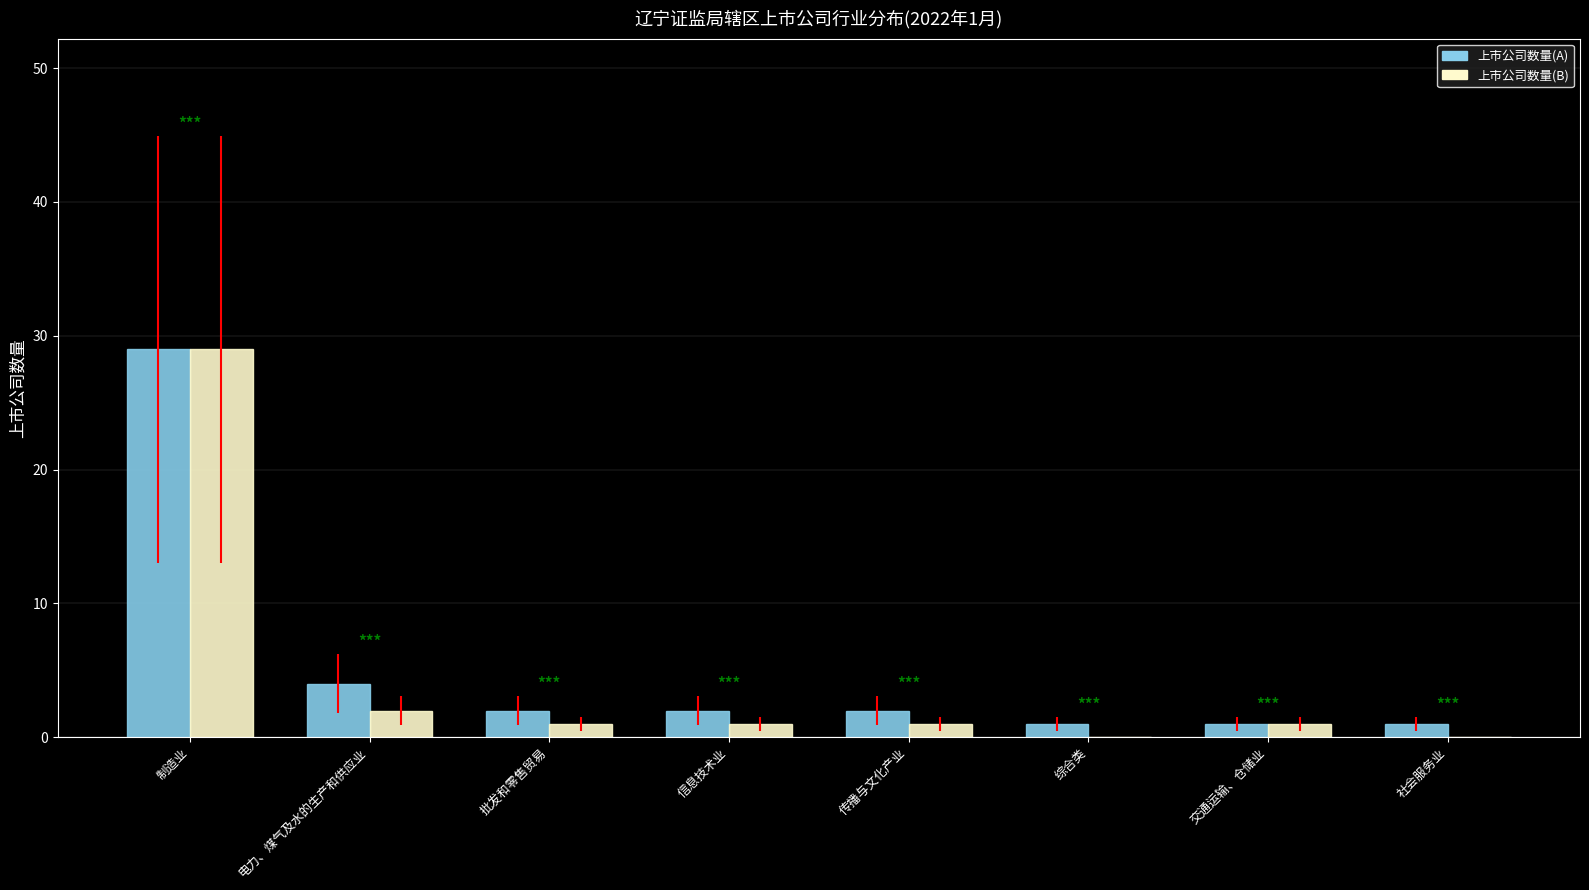

How many categories are shown in the chart?

8